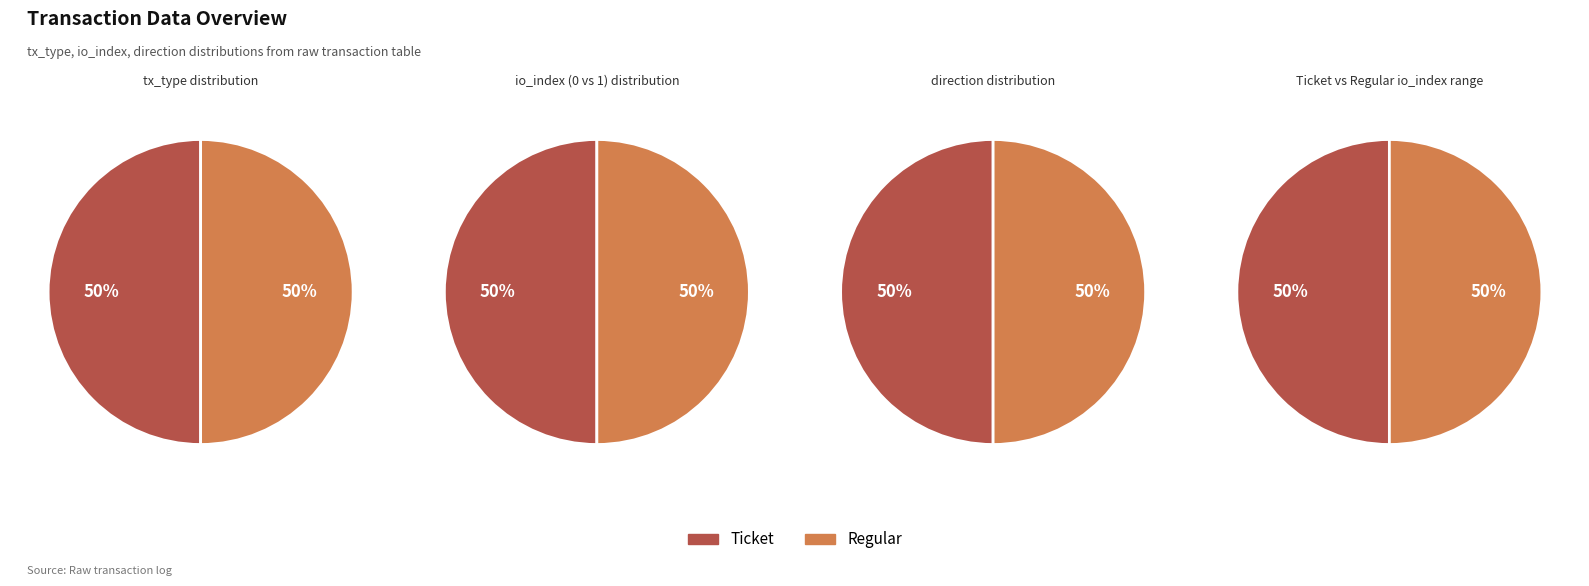

Rank the series by their average value, from lowest to highest.

Regular, Ticket